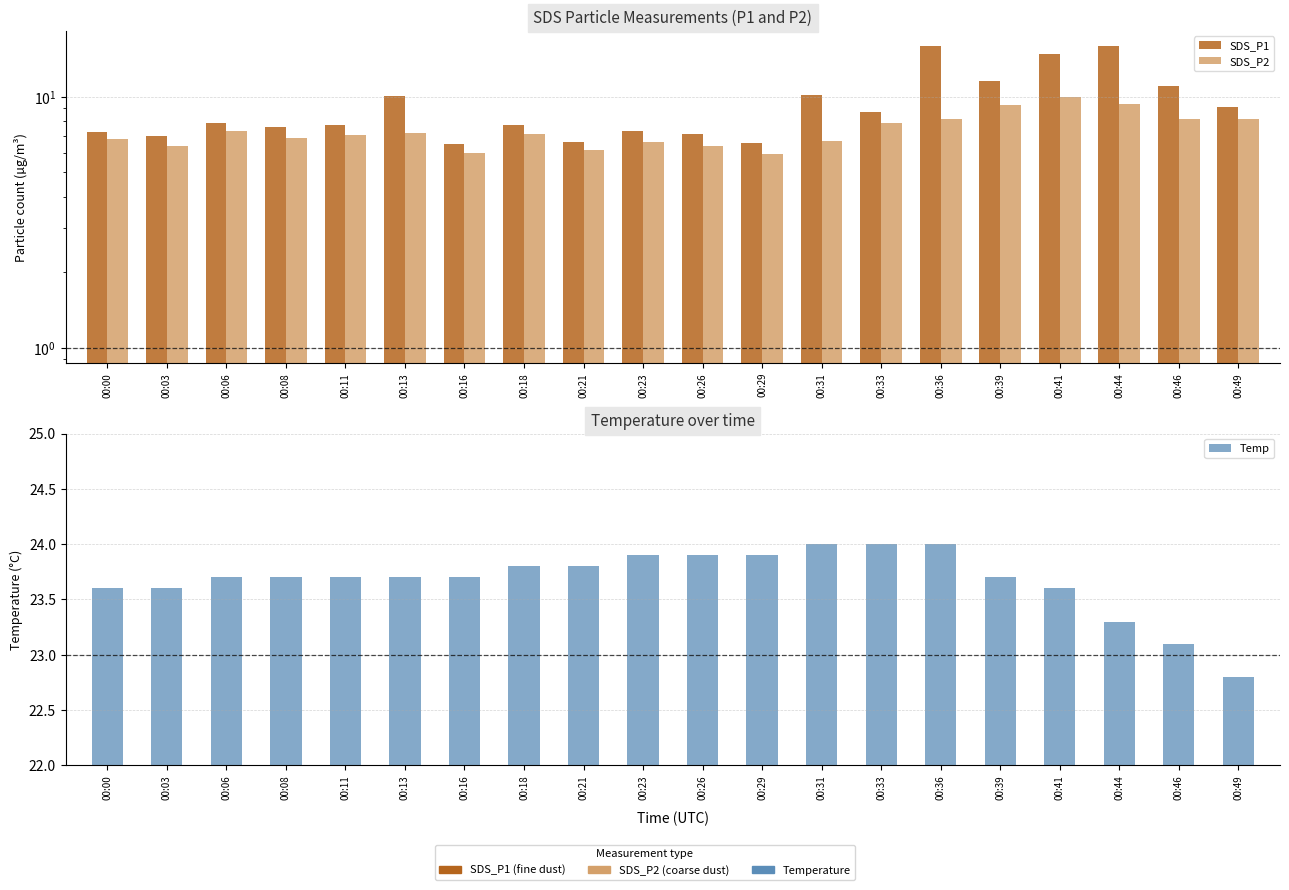

How many categories are shown in the chart?

20